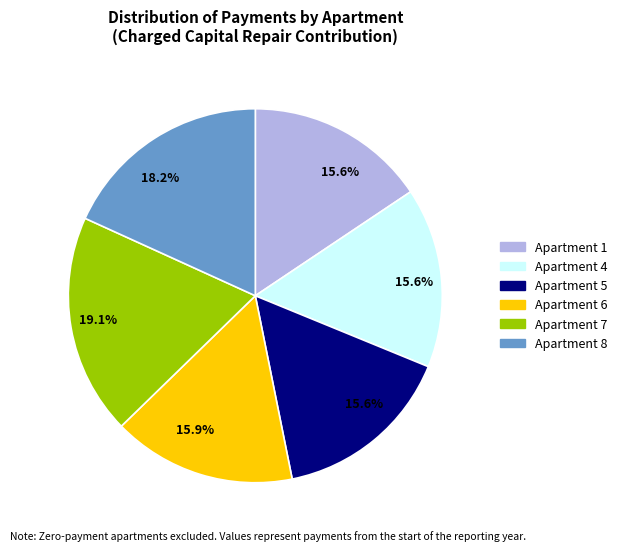

How many segments does this pie chart have?

6